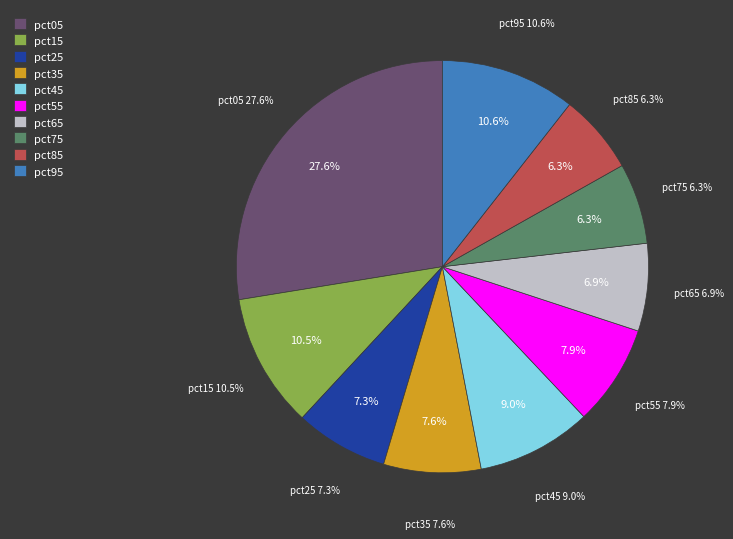

What percentage is the pct45 slice, to the nearest percent?

9%